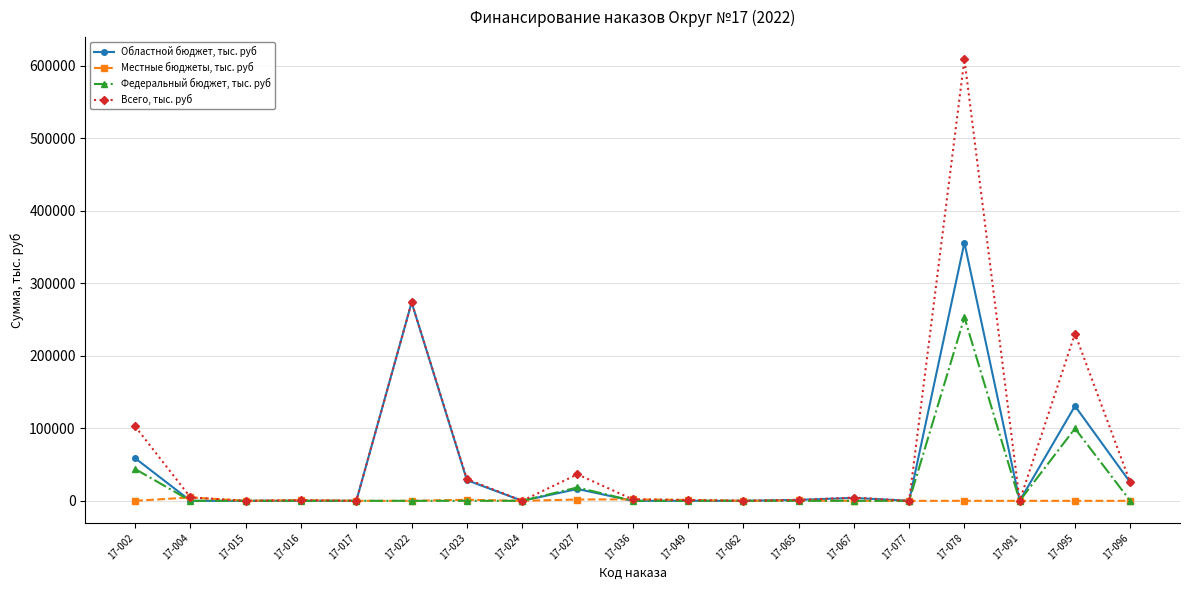

Which series has the largest range (max minus min)?

Всего, тыс. руб